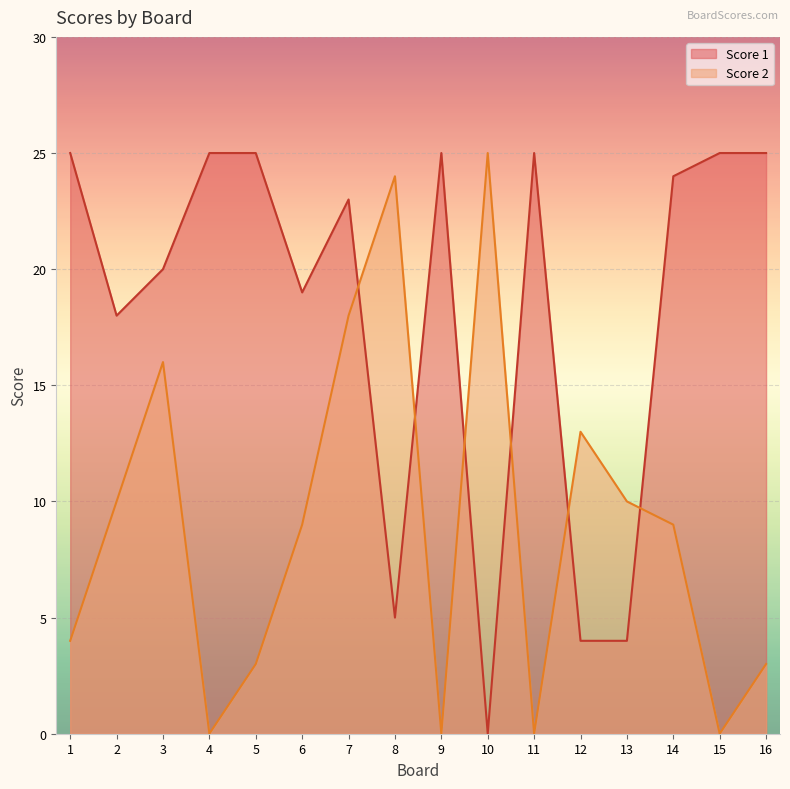

Between 13 and 14, which series saw the biggest shift?

Score 1